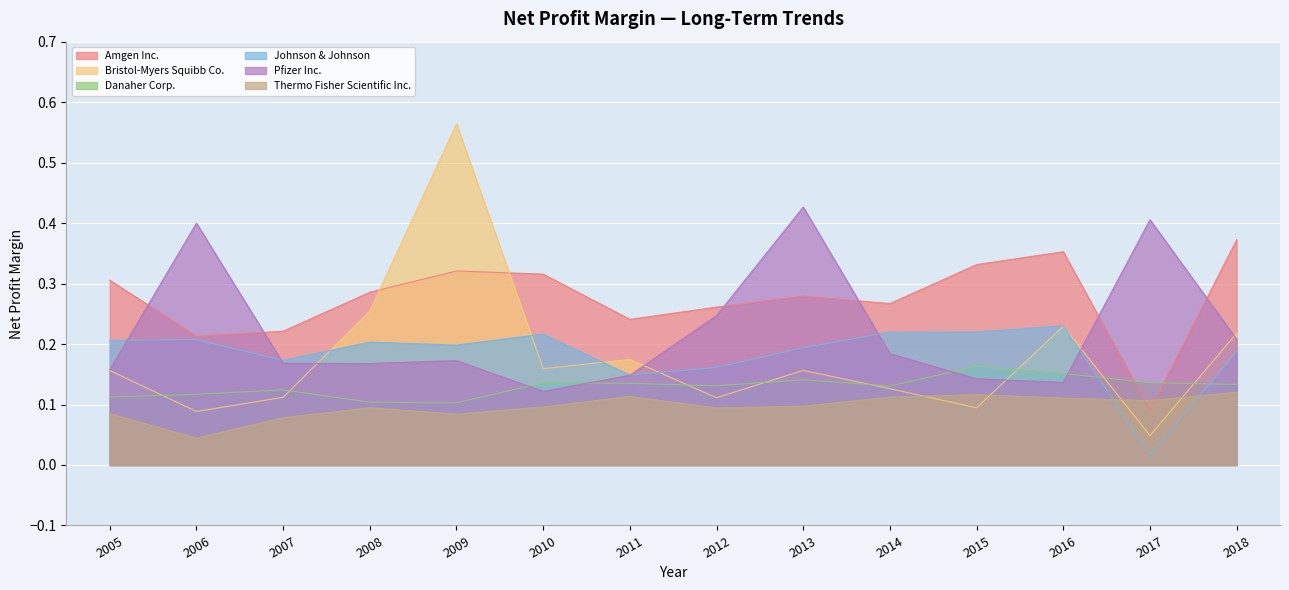

What is the value of the Danaher Corp. point at the 8th from the left?

0.1